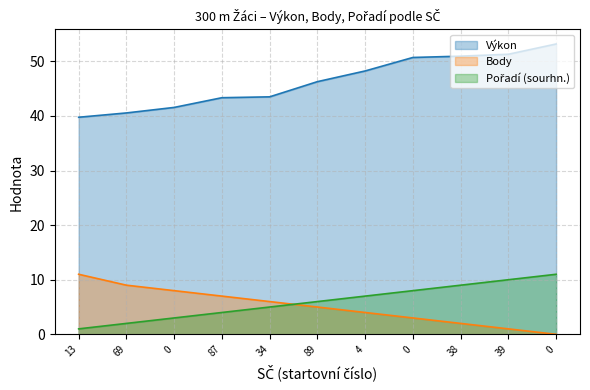

True or false: Pořadí (sourhn.) and Výkon intersect in this chart.

False